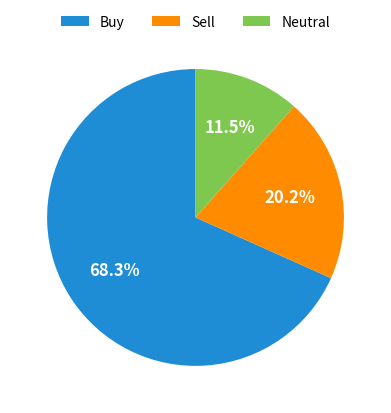

Rank the categories by value from lowest to highest.

Neutral, Sell, Buy